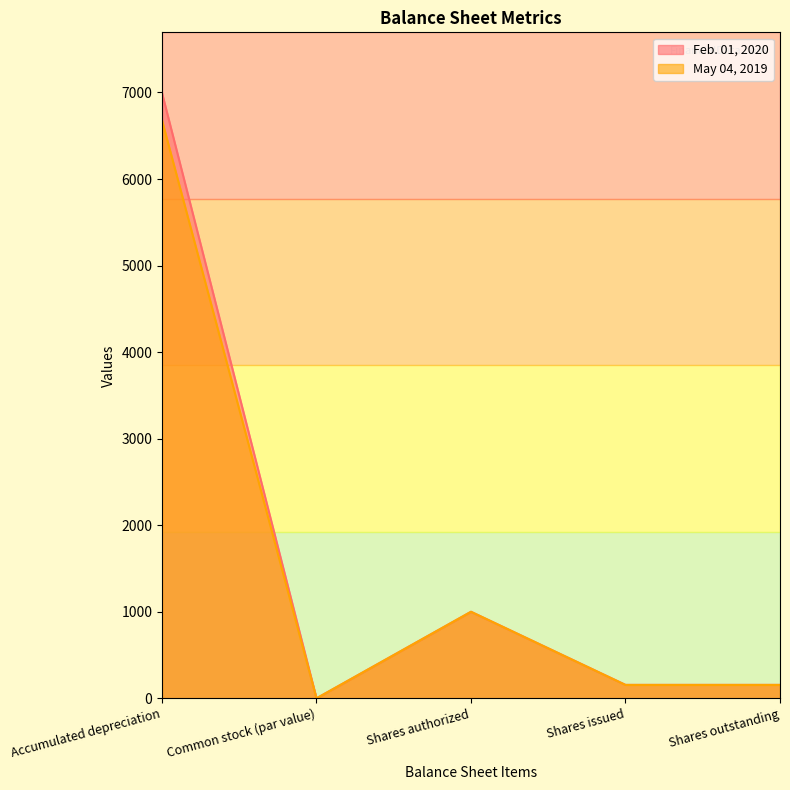

What is the difference between the Feb. 01, 2020 values at Accumulated depreciation and Shares outstanding?

6839.4